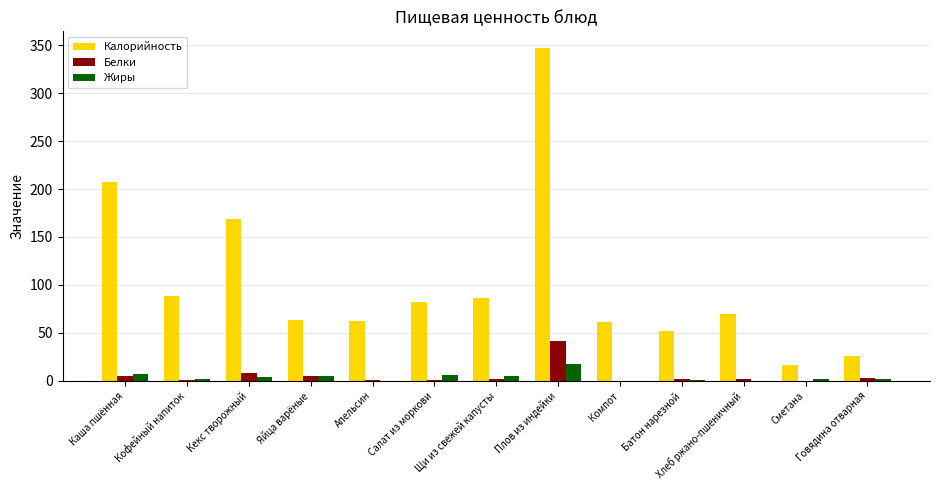

Is the value of Жиры at Щи из свежей капусты greater than the value of Калорийность at Сметана?

No